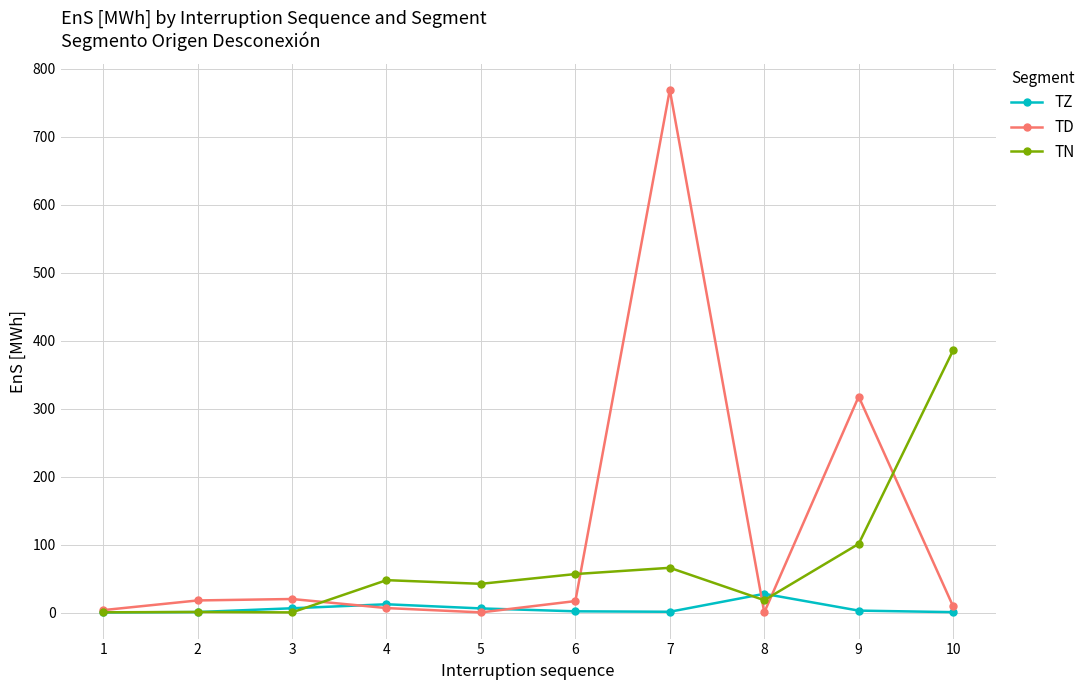

Which series has the largest range (max minus min)?

TD